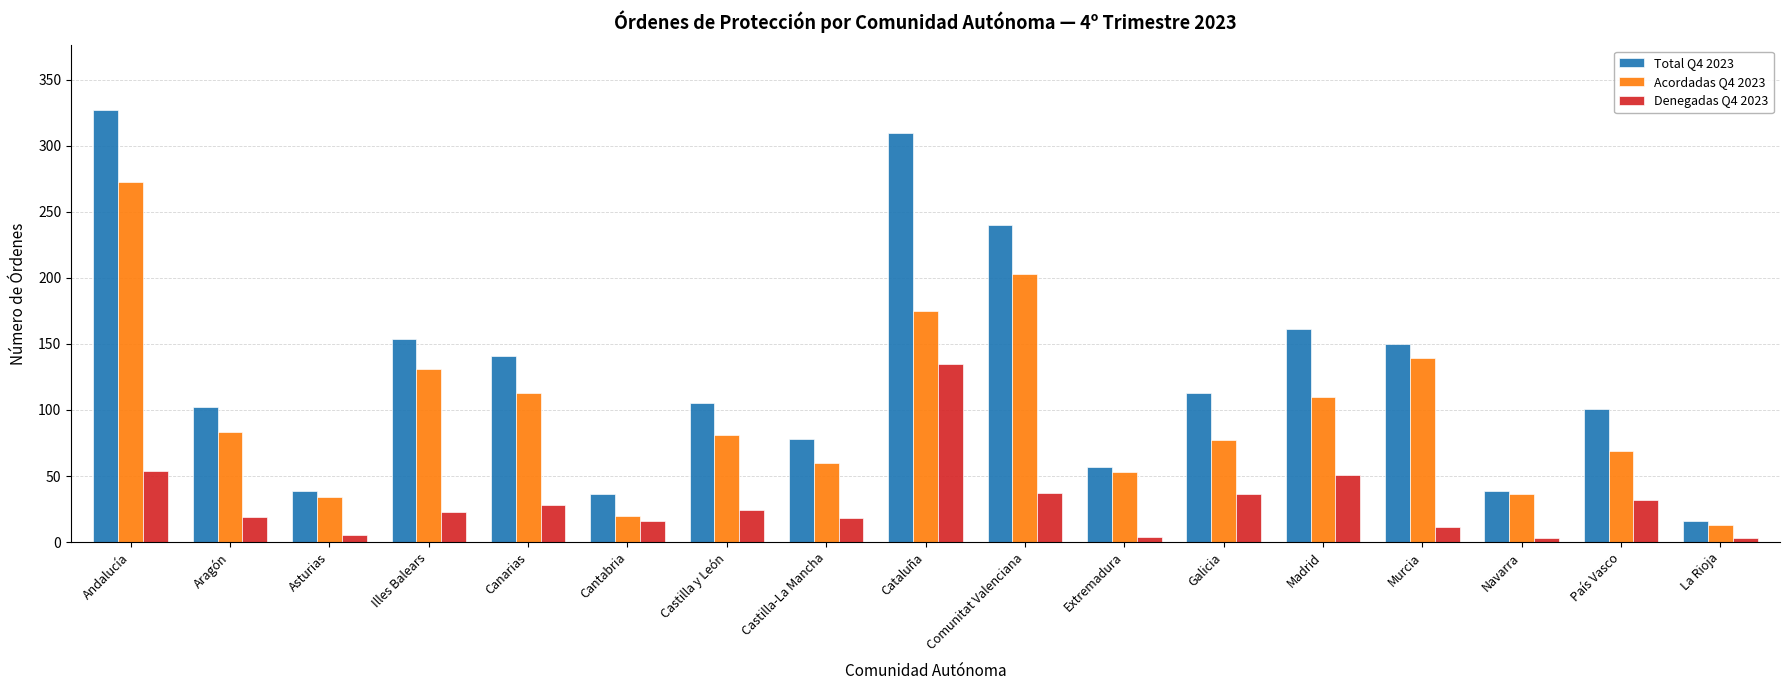

Is the value of Acordadas Q4 2023 at Canarias greater than the value of Denegadas Q4 2023 at Galicia?

Yes